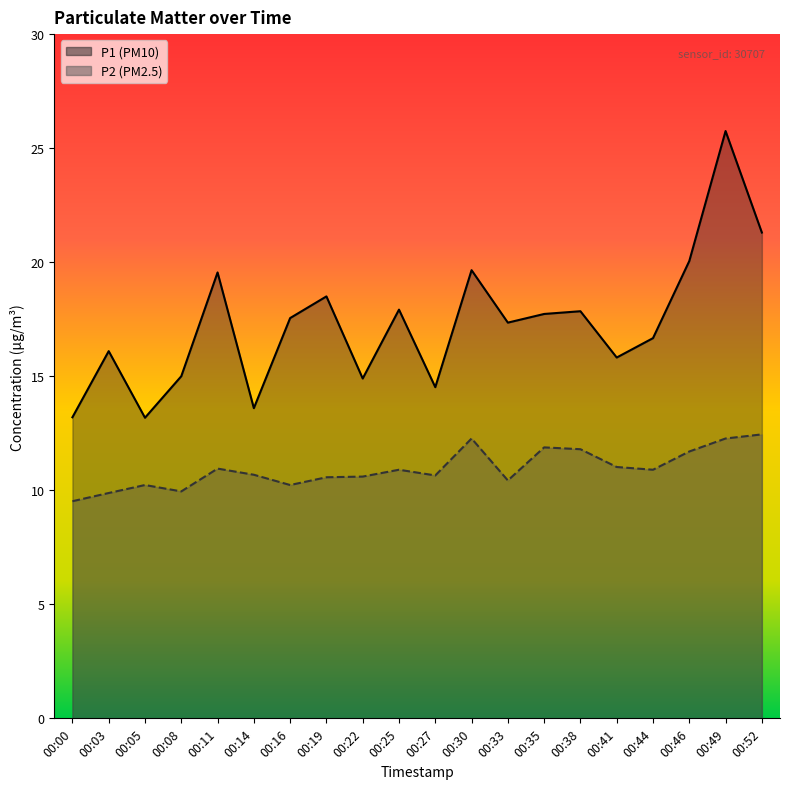

Where does the P1 series first go above 17?

00:11